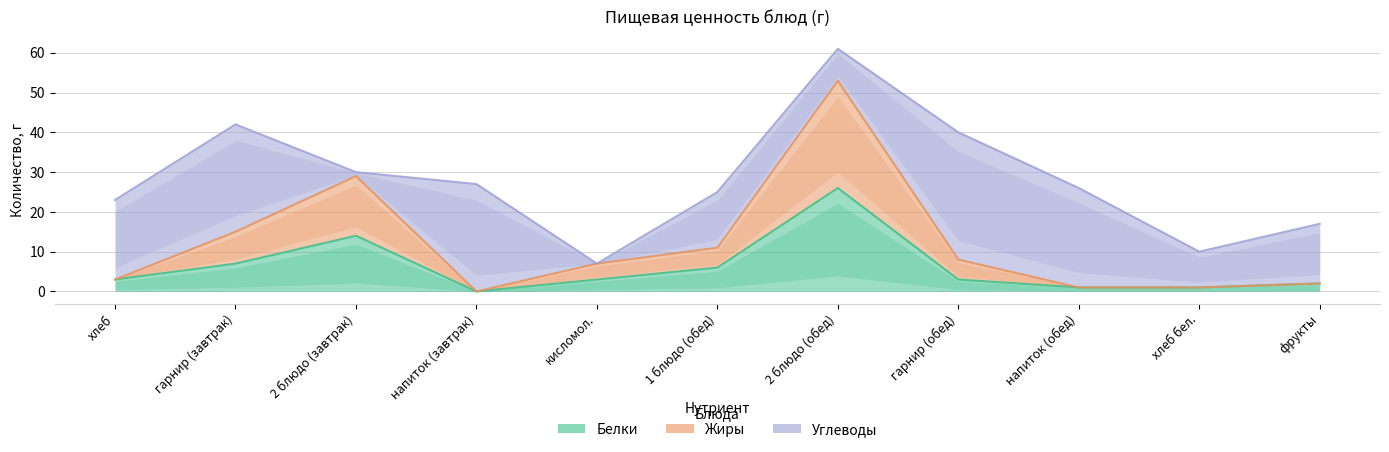

Where is the first local maximum for Белки?

2 блюдо (завтрак)